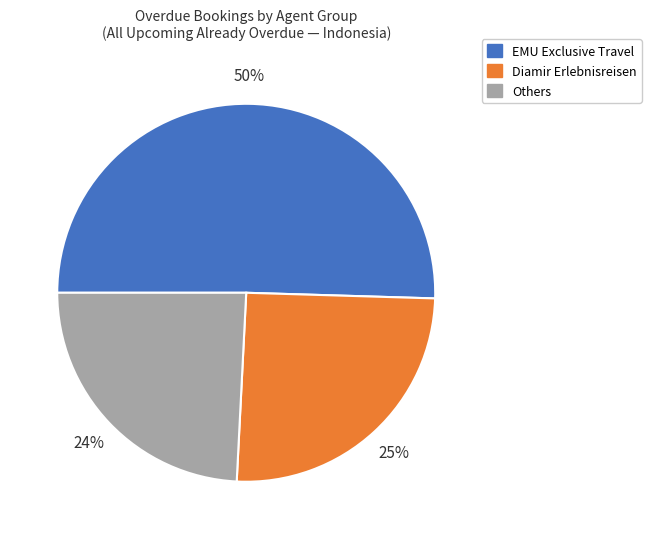

Which slice is the smallest?

Others